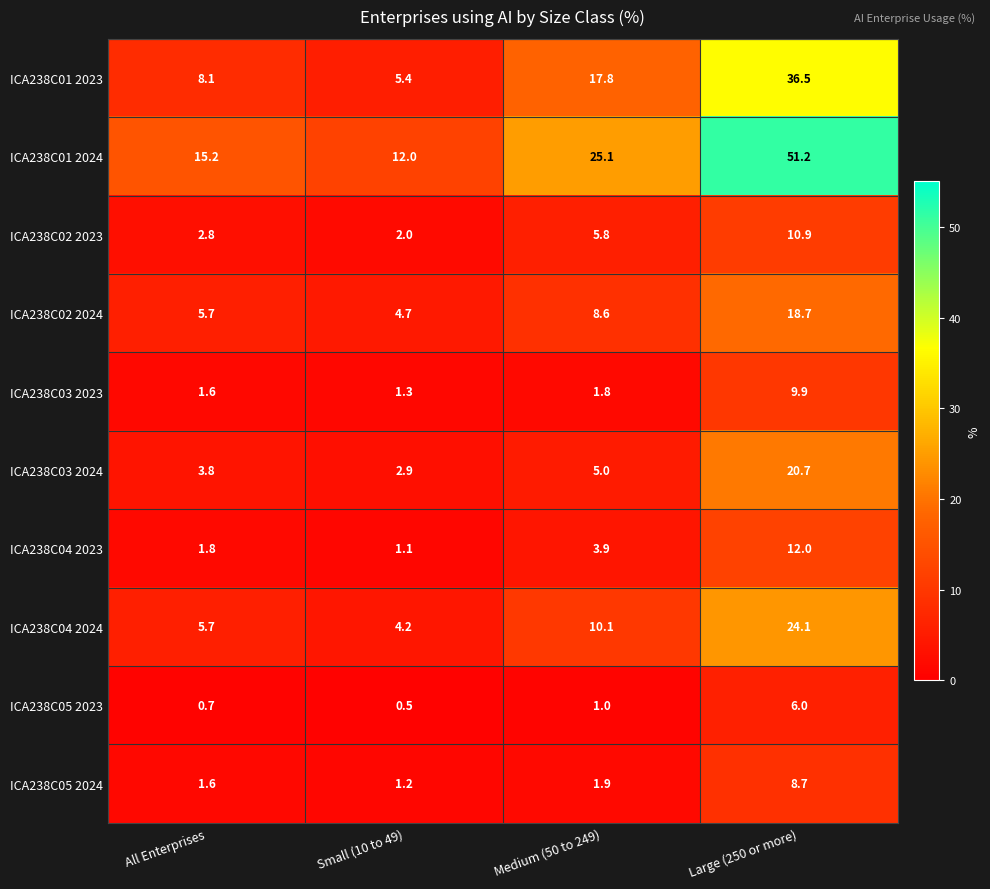

At which label does ICA238C01 2023 first exceed 17?

Medium (50 to 249)